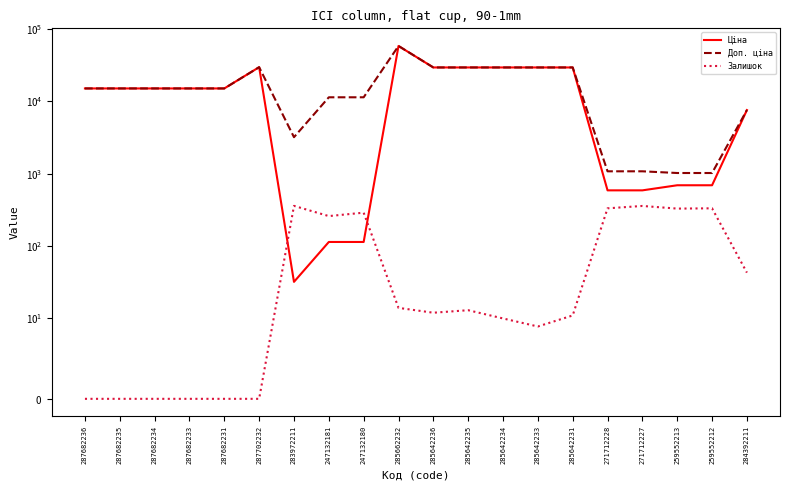

What is the label of the 2nd point from the left?

287682235